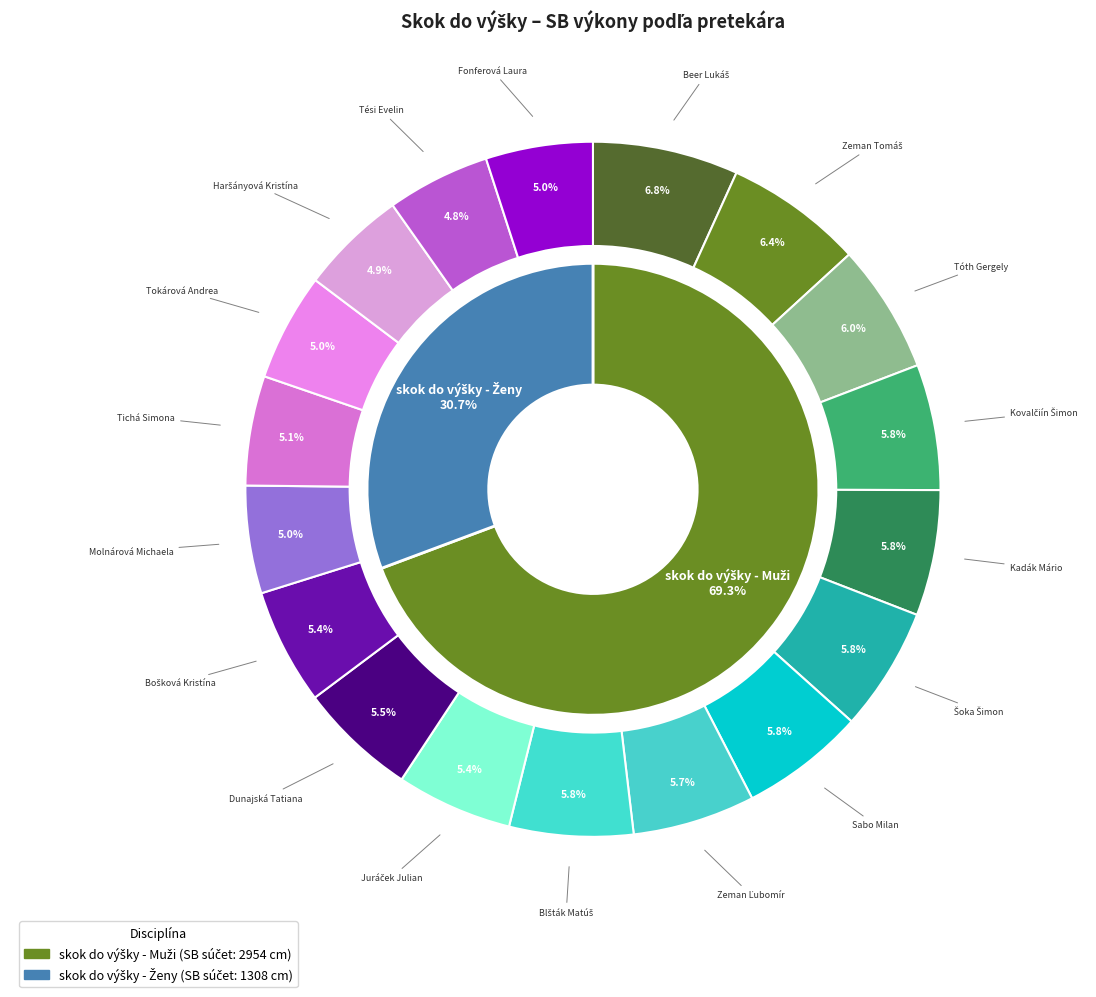

Is Kadák Mário the majority of the pie?

No